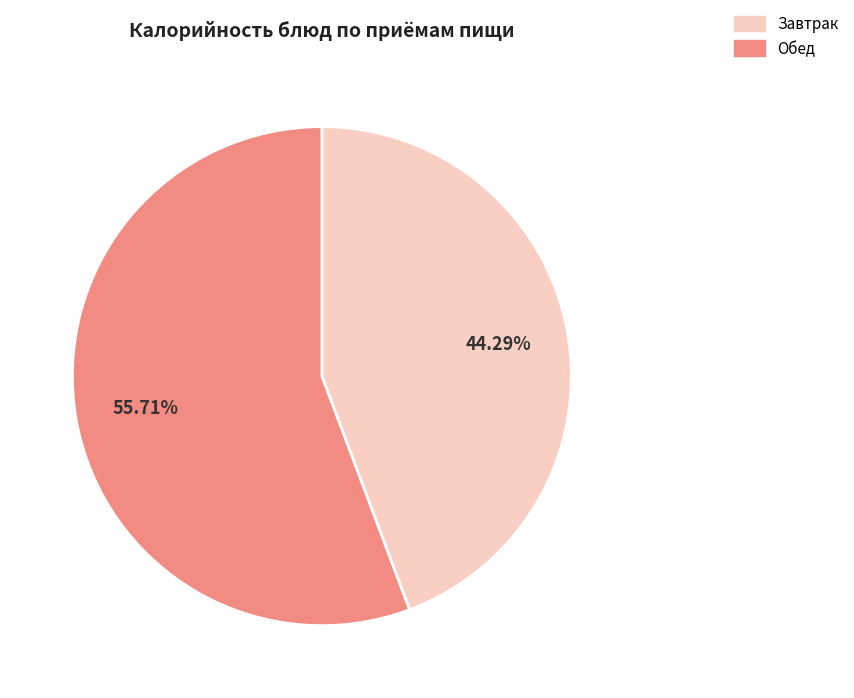

Is there any slice that represents more than half of the pie?

Yes